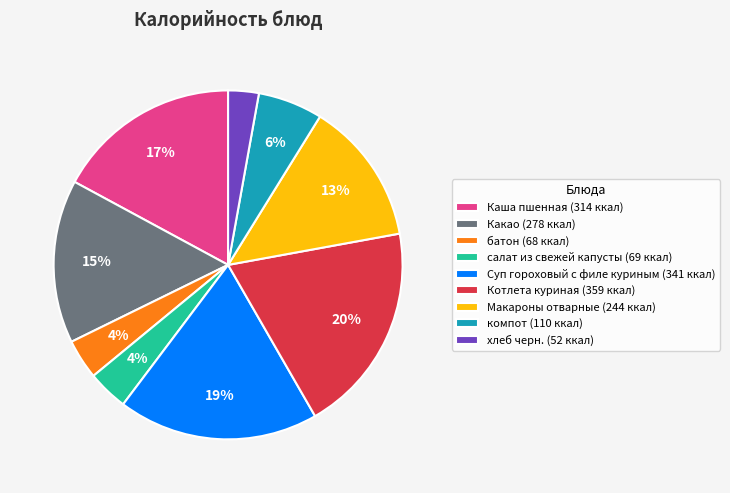

Does Котлета куриная represent more than half of the total?

No